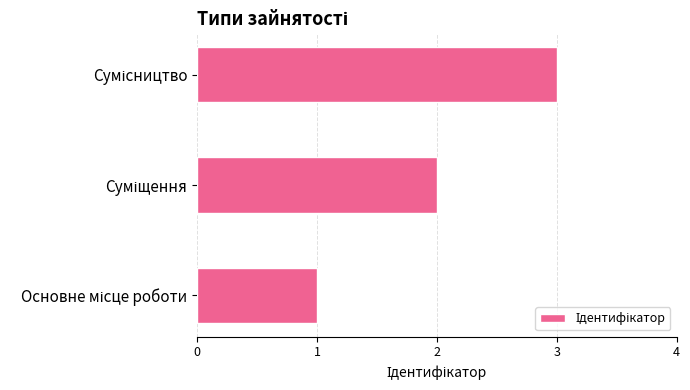

What is the sum of all values?

6